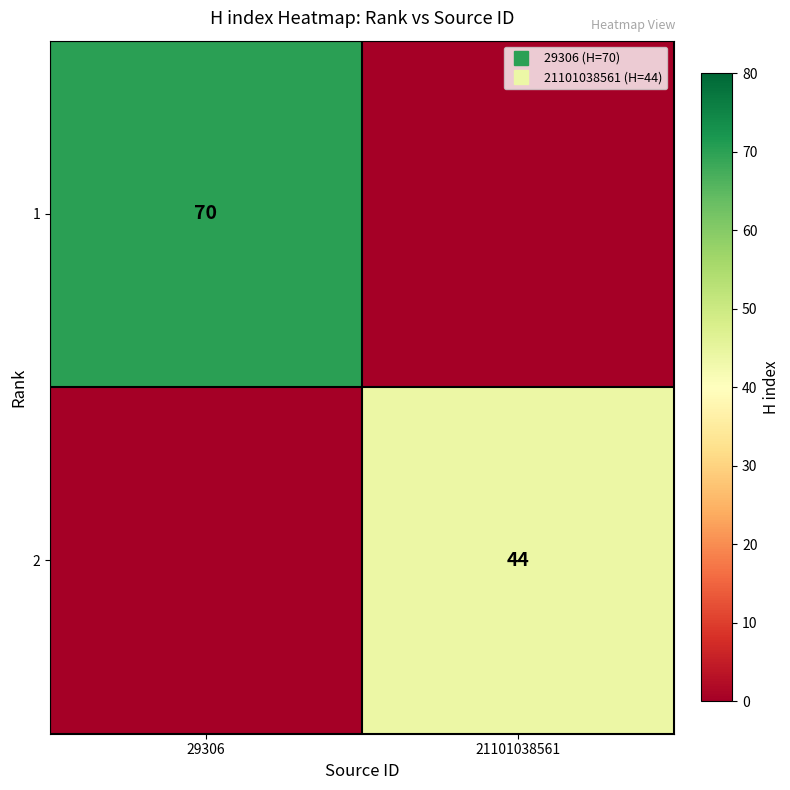

Which series has the largest total across all categories?

1